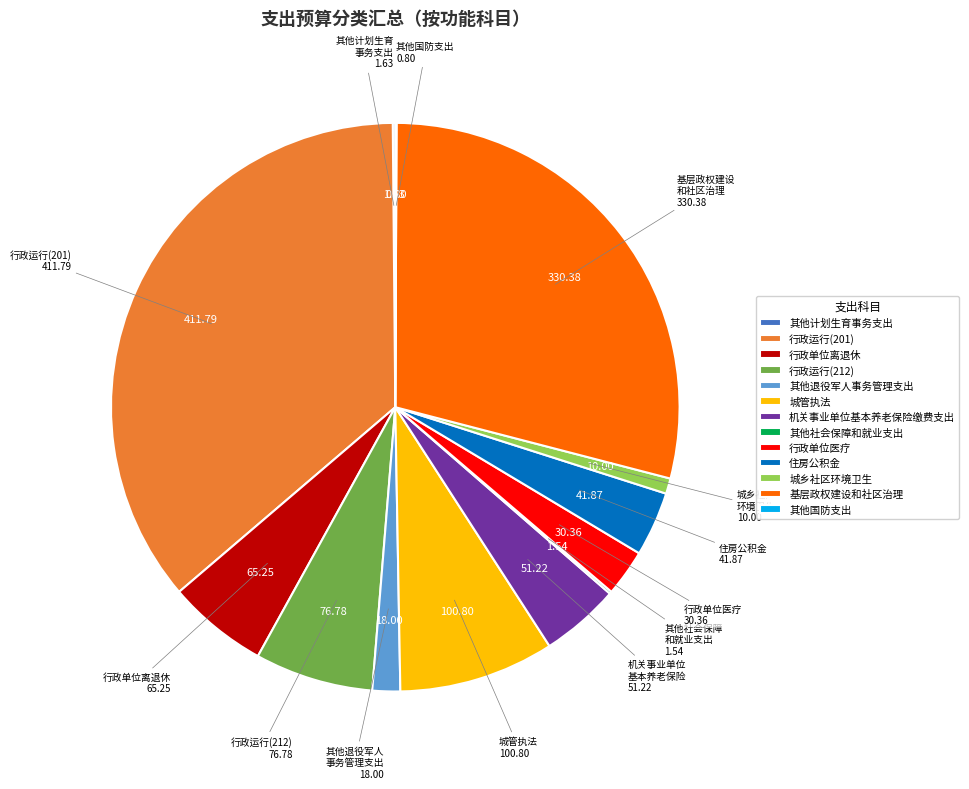

Does 城管执法 represent more than half of the total?

No